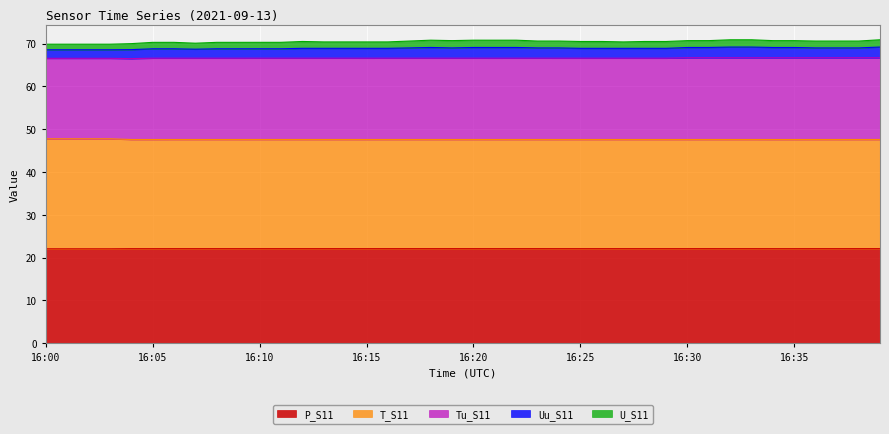

Which has a higher value, 16:17 or 16:34?

16:17